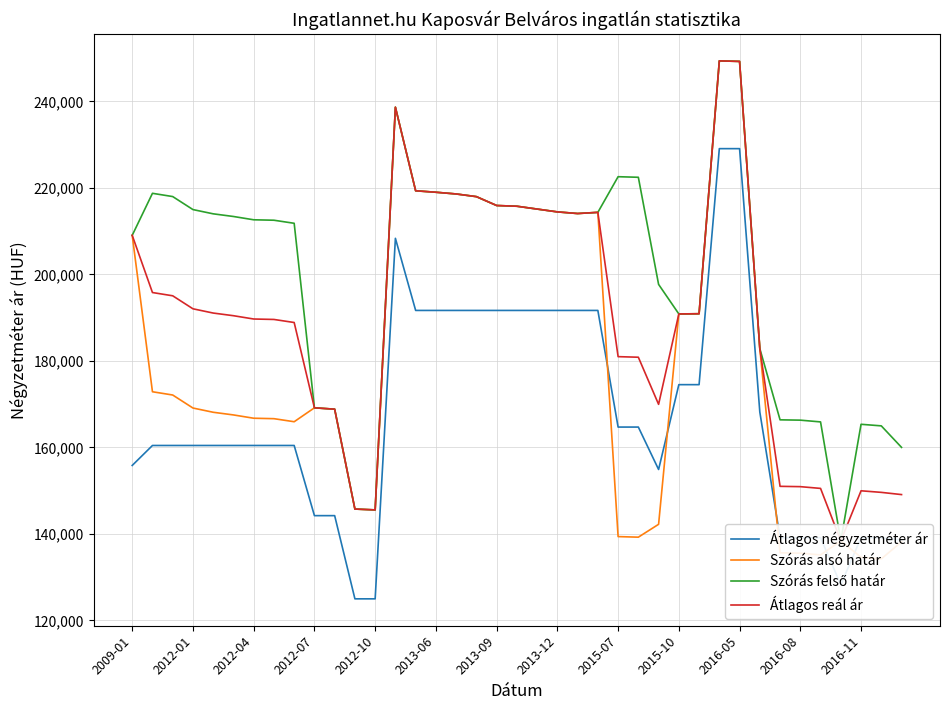

What is the difference between the maximum and second lowest values in the Szórás alsó határ series?

114744